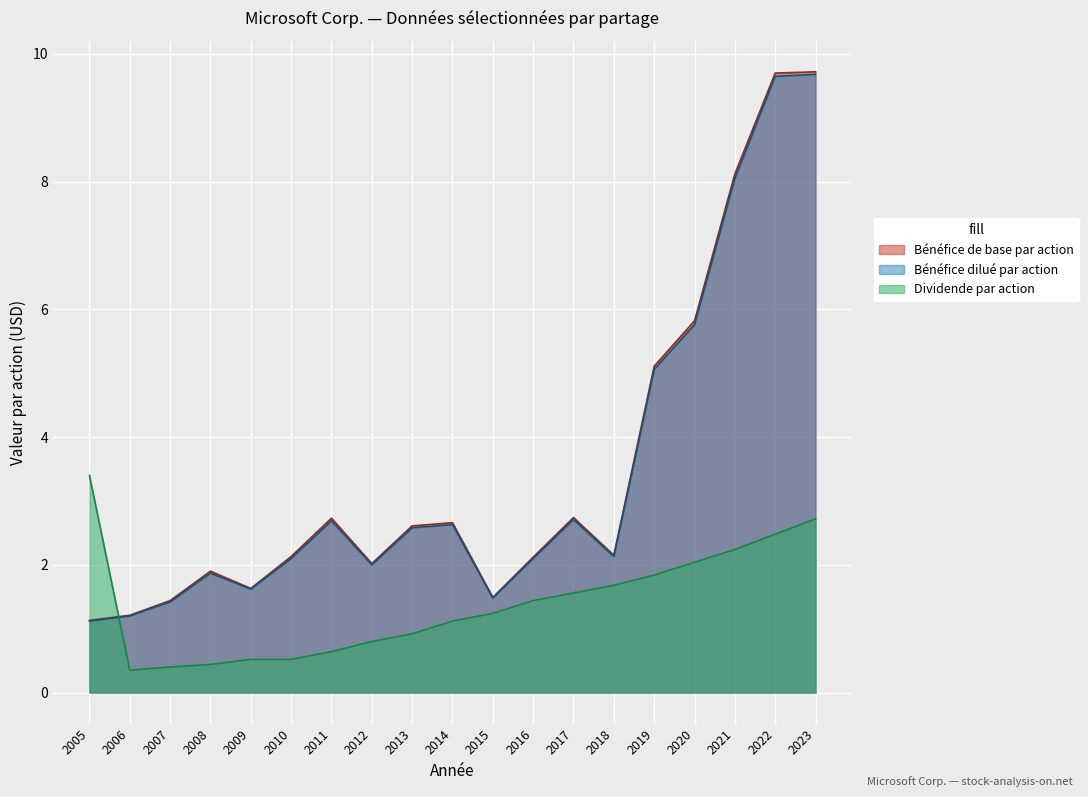

Which series changed the most between 2017 and 2023?

Bénéfice de base par action